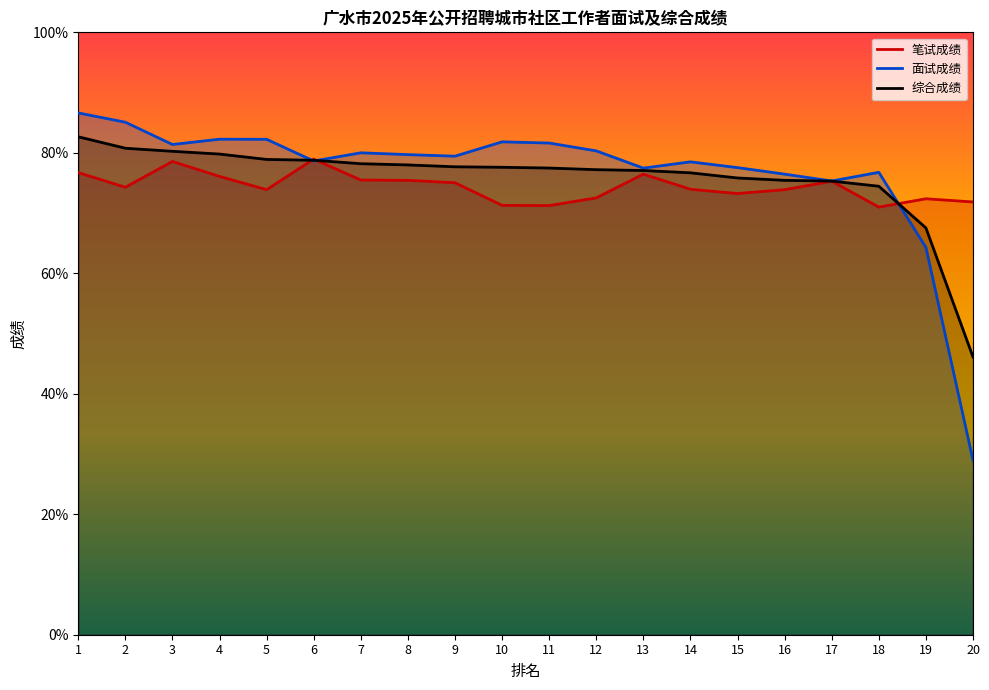

Read the 面试成绩 value at 20.

29.0